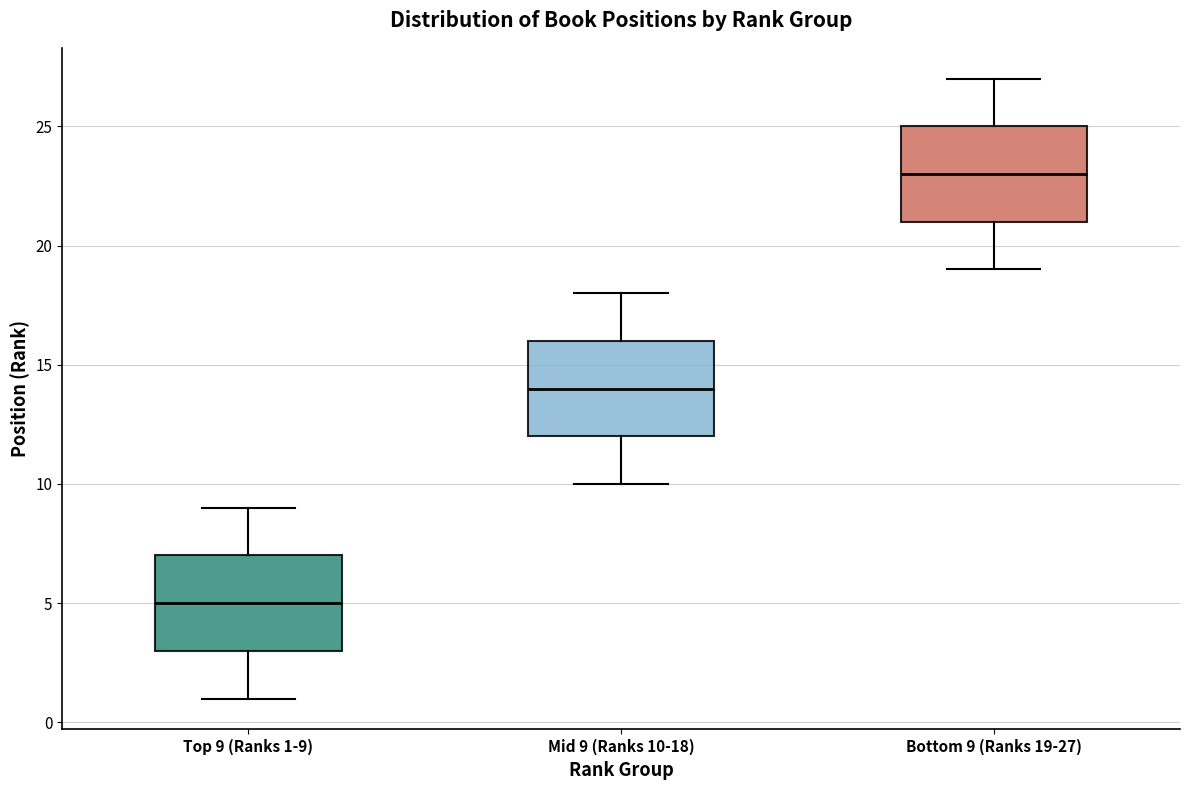

Which box's median line is the lowest?

Top 9 (Ranks 1-9)